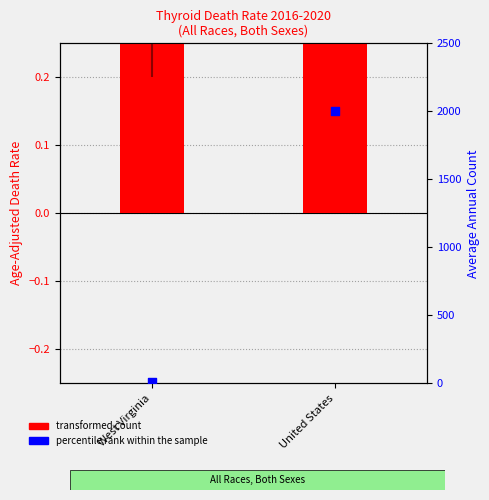

Which series has the widest spread of Y values?

percentile rank within the sample